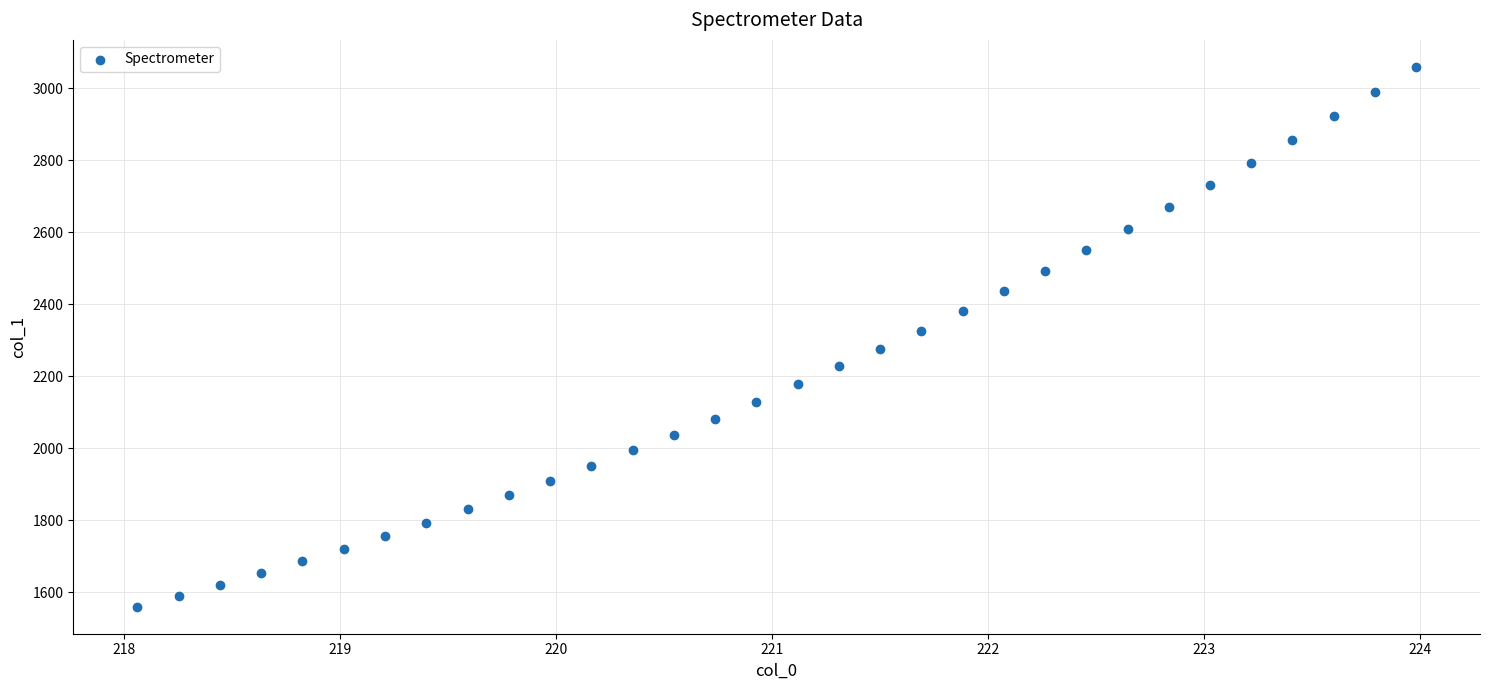

What is the range of Y values (max minus min)?

1500.0